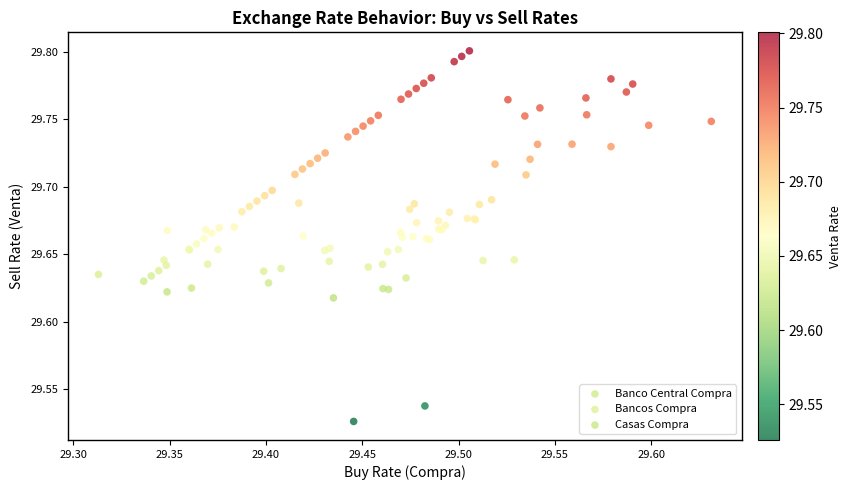

What are all the series names shown in the legend?

Banco Central Compra, Bancos Compra, Casas Compra